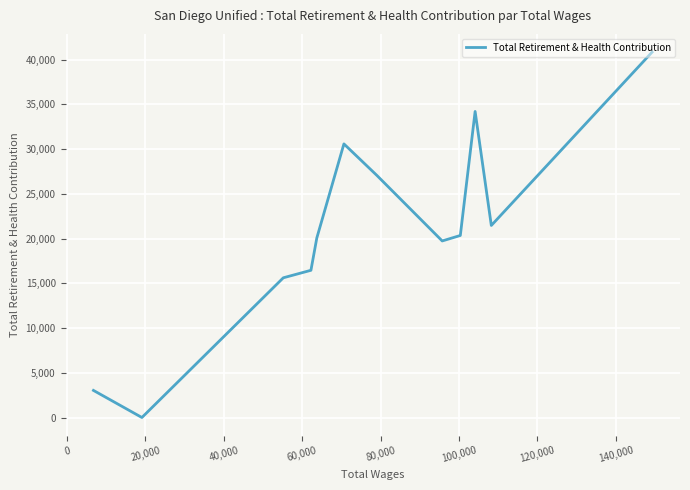

Count the number of categories in the chart.

12